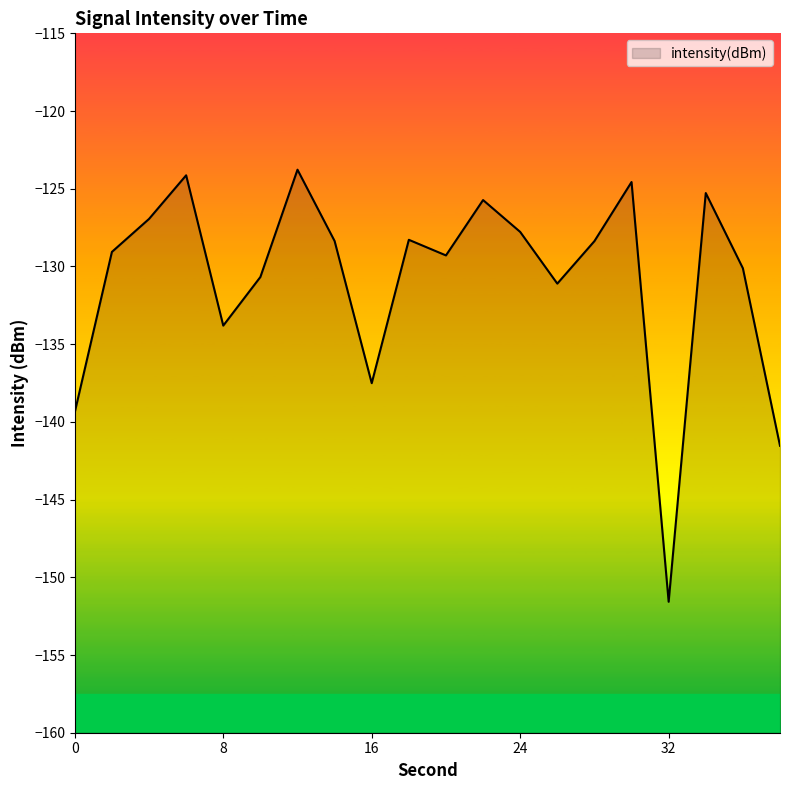

Which has a higher value, 38 or 18?

18